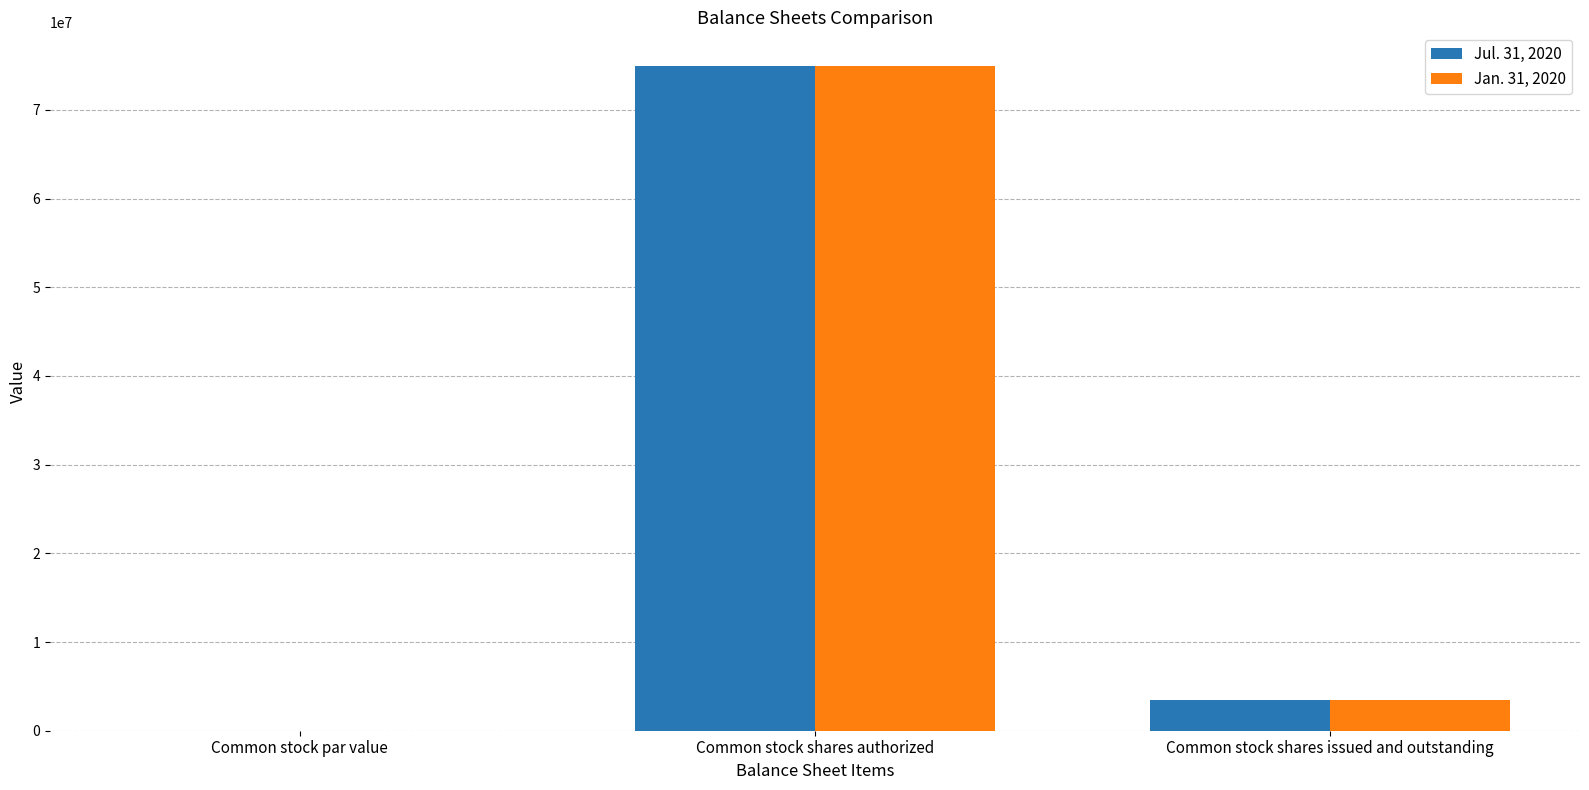

Which category has the highest value across all series?

Common stock shares authorized